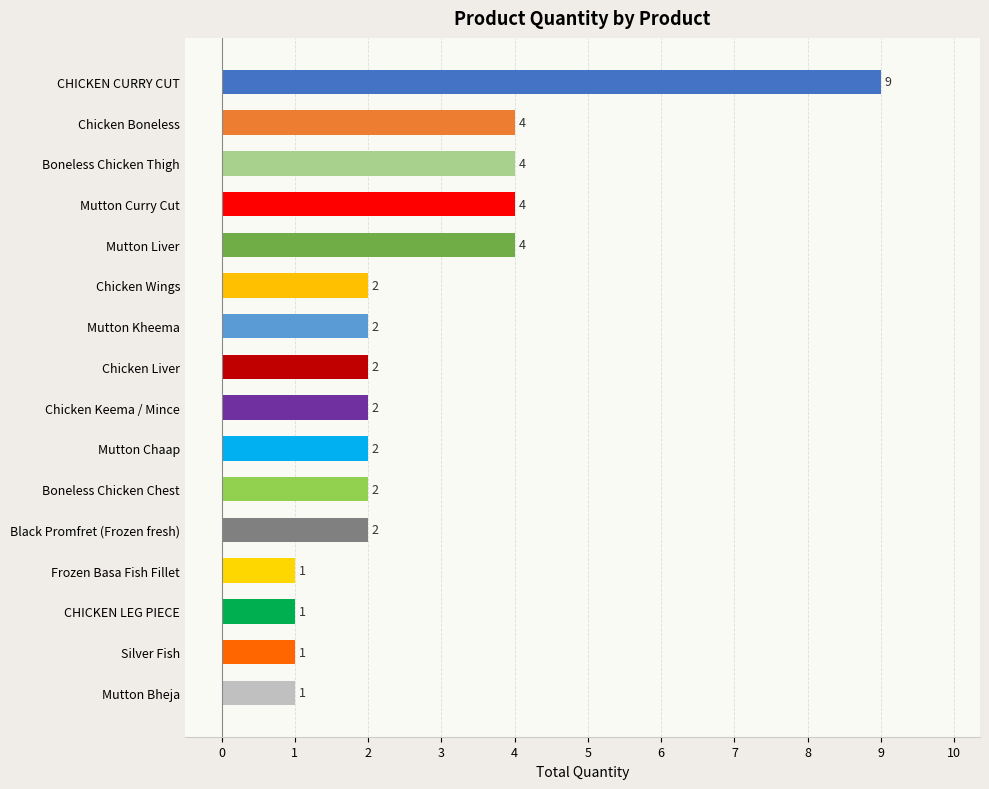

Between Chicken Keema / Mince and Chicken Boneless, which is larger?

Chicken Boneless